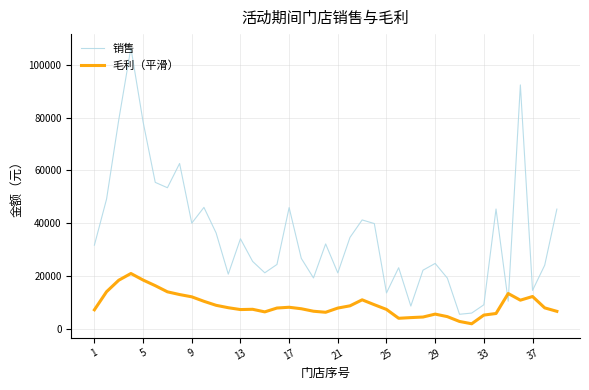

In 销售, how many points are higher than both neighbors (excluding endpoints)?

11